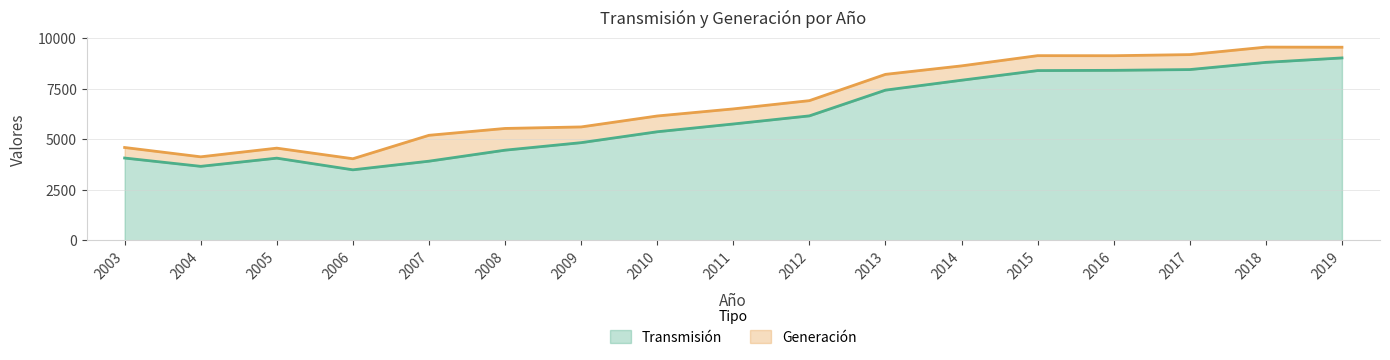

Between 2004 and 2010, which is larger?

2010